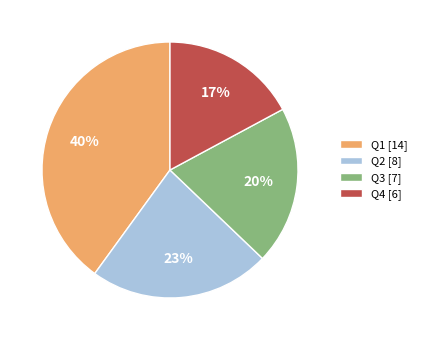

Rank the categories by value from highest to lowest.

Q1 [14], Q2 [8], Q3 [7], Q4 [6]